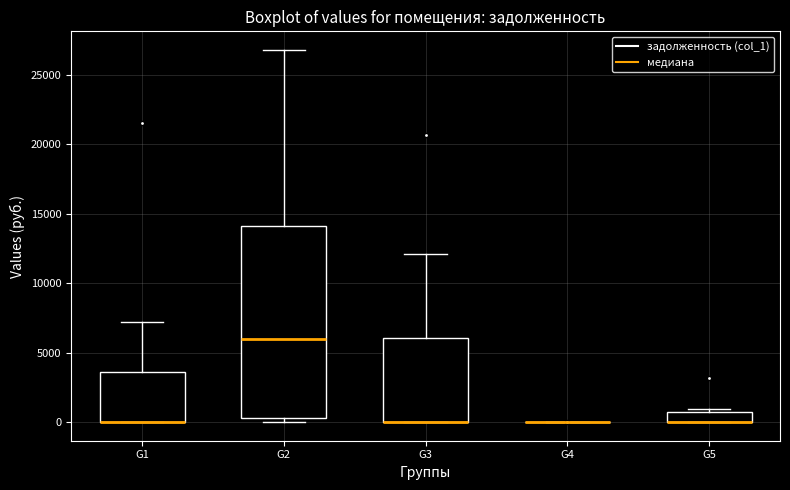

Comparing the boxes themselves (not the whiskers), which one is the tallest?

G2